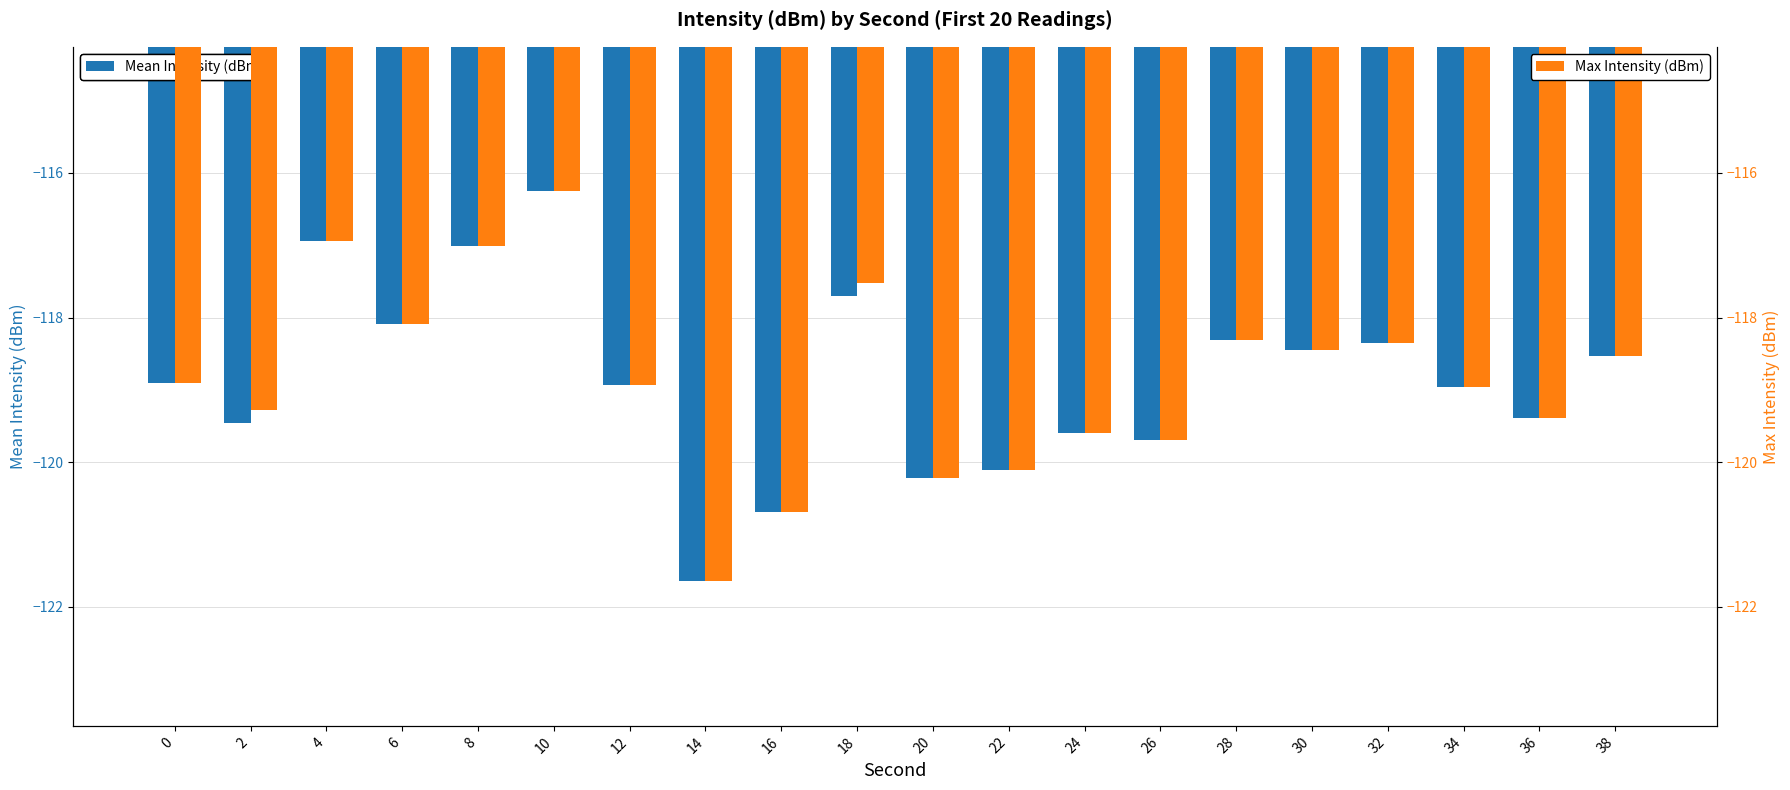

How many bars are there in total?

40